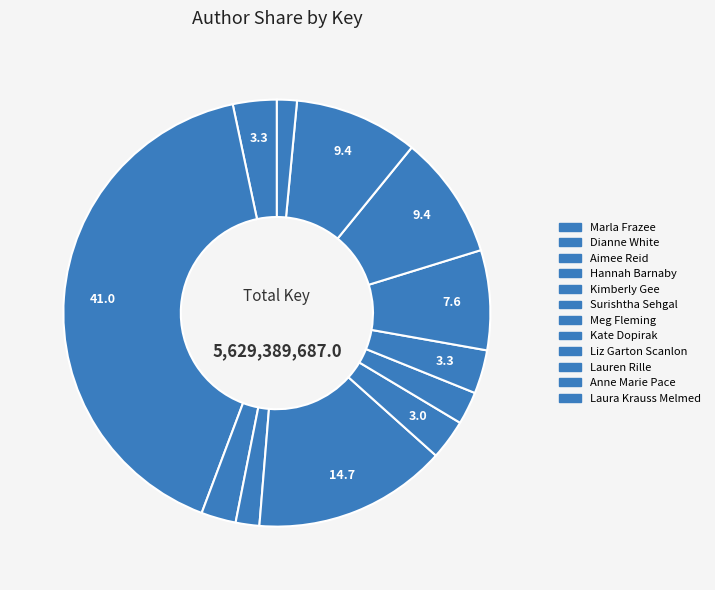

Is there any slice that represents more than half of the pie?

No